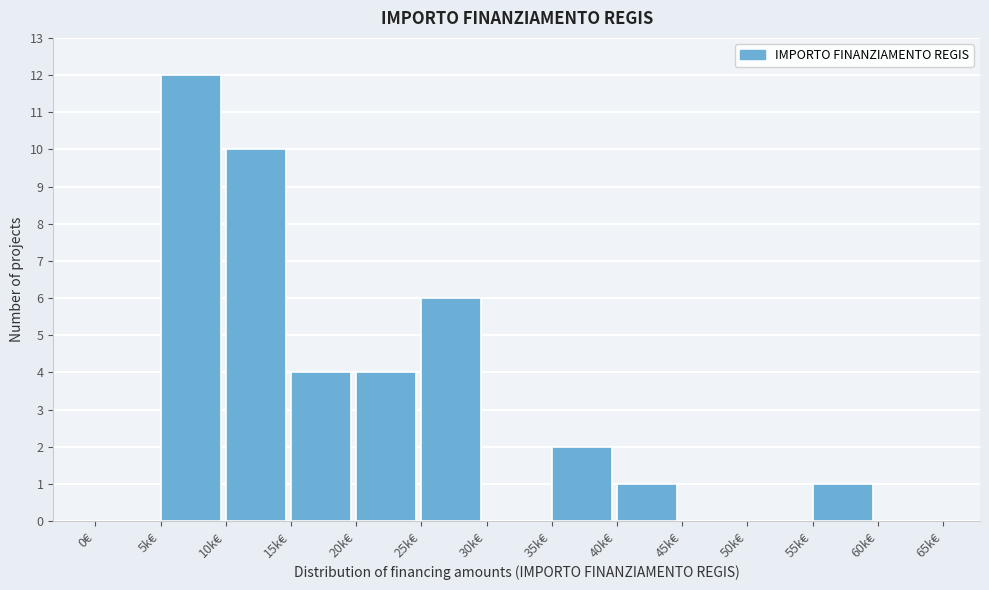

Reading left to right, extract all data points from this chart.

0€=0	5k€=12	10k€=10	15k€=4	20k€=4	25k€=6	30k€=0	35k€=2	40k€=1	45k€=0	50k€=0	55k€=1	60k€=0